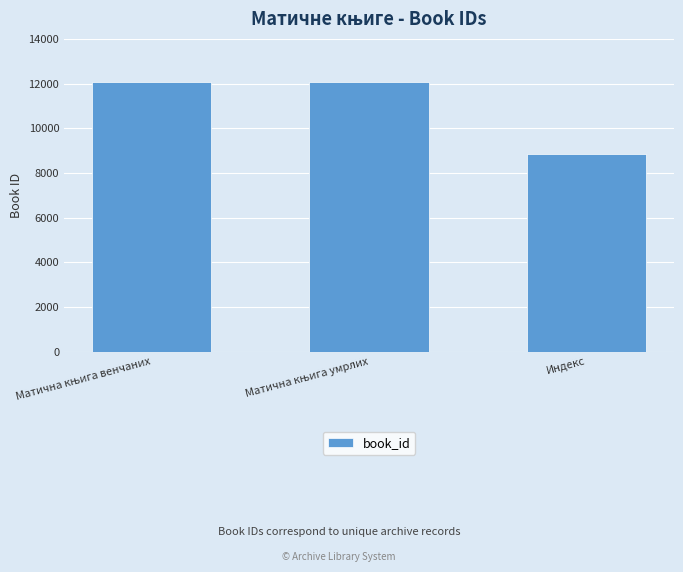

What is the sum of all values?

33009